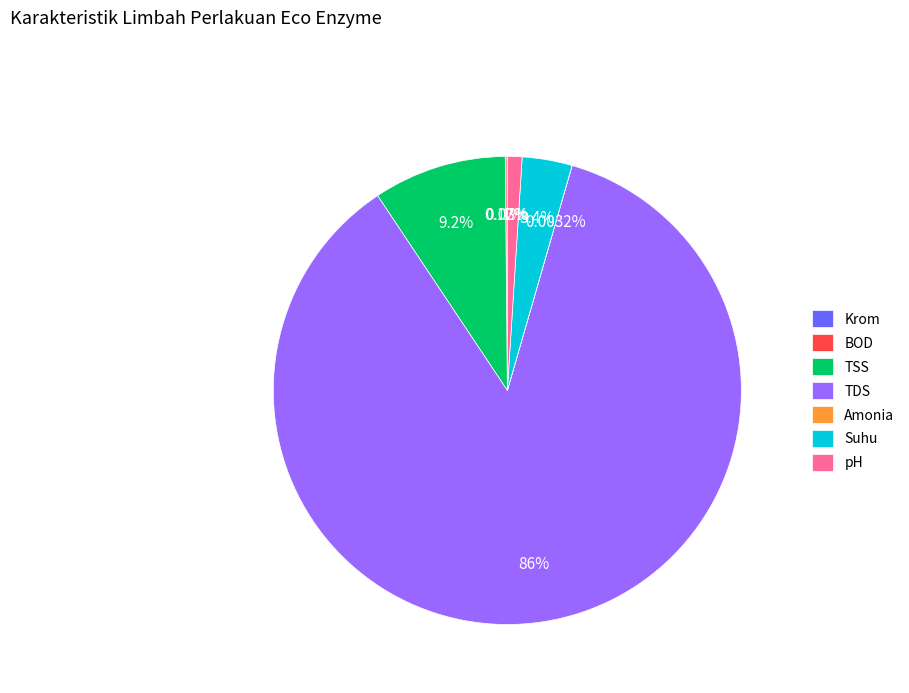

Is it true that Suhu is 13% of the pie?

False